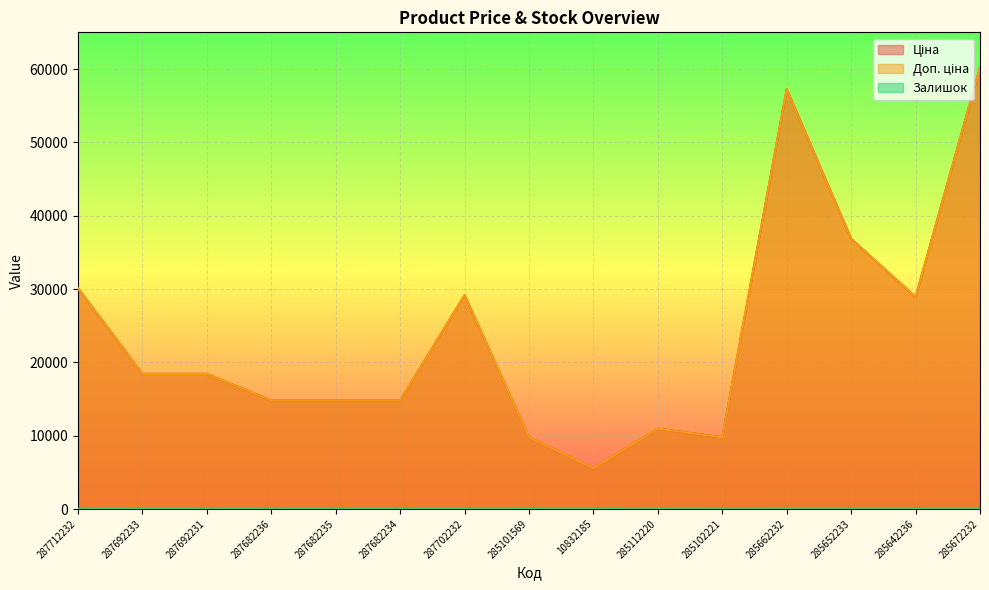

Is it true that Доп. ціна equals 5560.3 at 10832185?

True